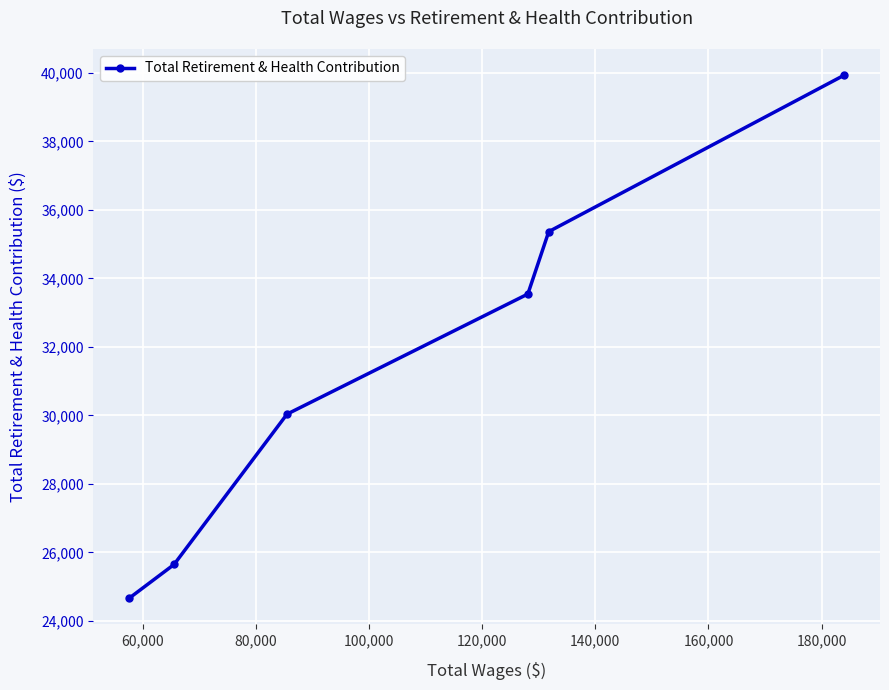

What is the smallest value displayed?

24664